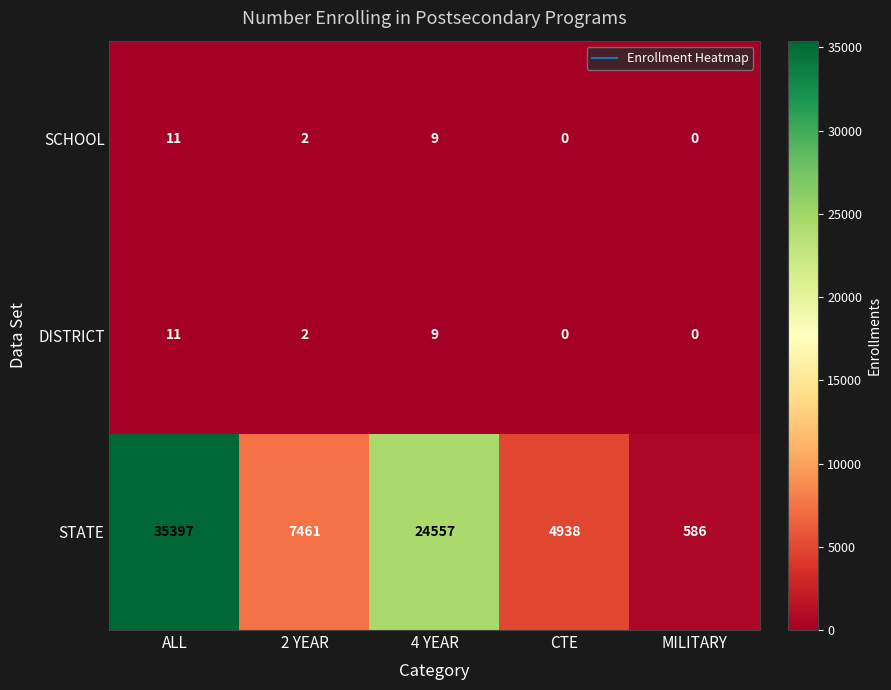

At which category is the sum across all series the highest?

ALL